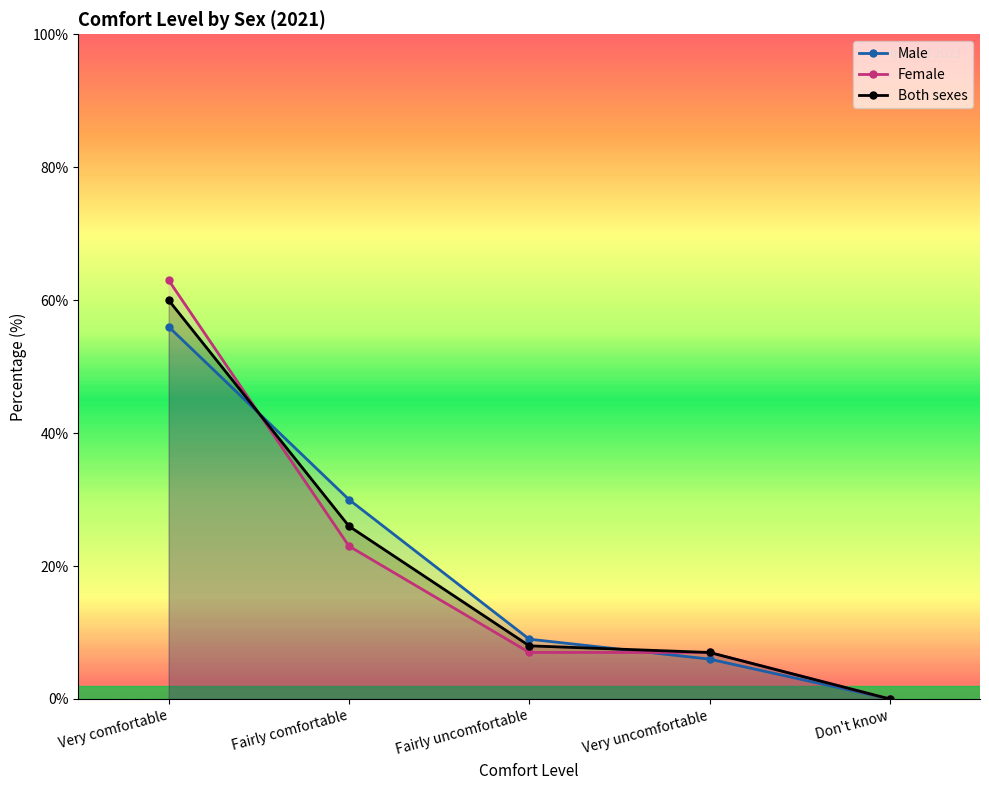

How many times do Both sexes and Male cross each other?

2